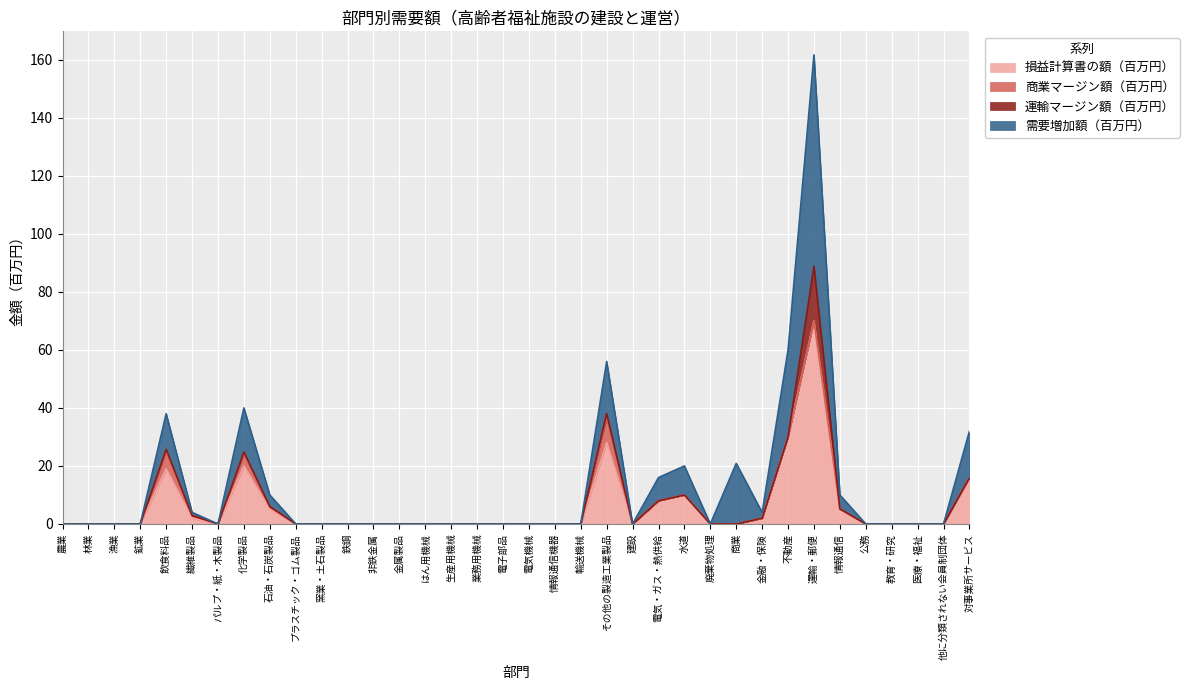

How many values in 需要増加額（百万円） are above zero?

13